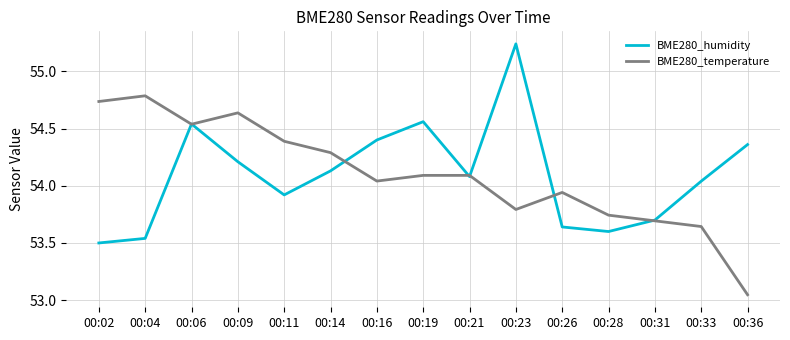

Which series changed the most between 00:02 and 00:36?

BME280_temperature